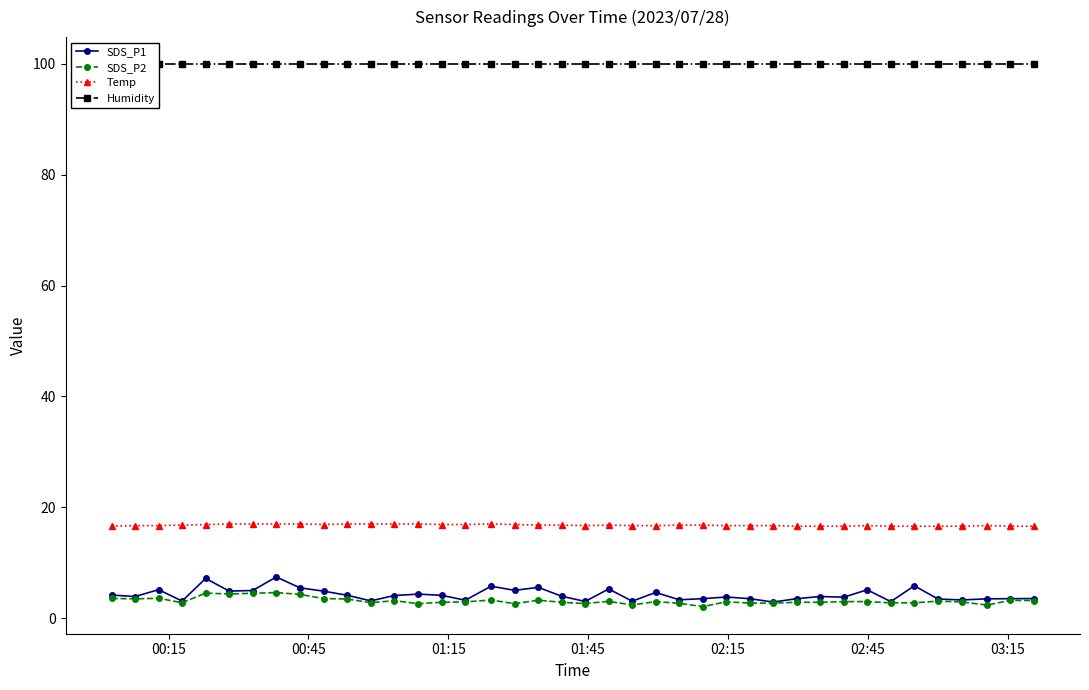

What is the value of the Temp point at the 7th from the left?

17.0